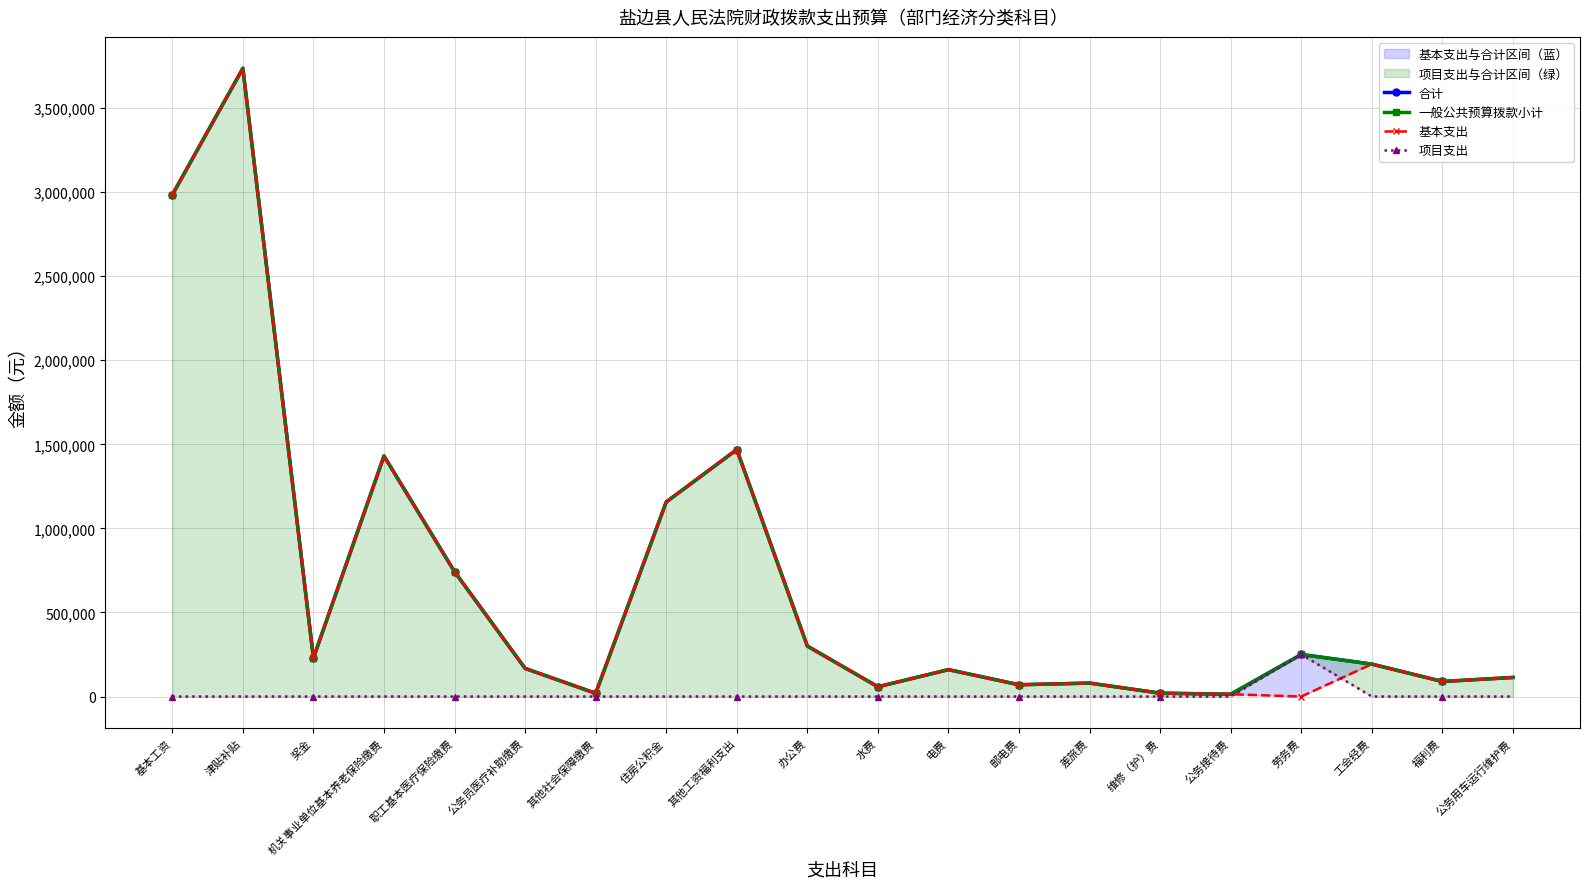

At which category does 合计 reach its first local valley?

奖金